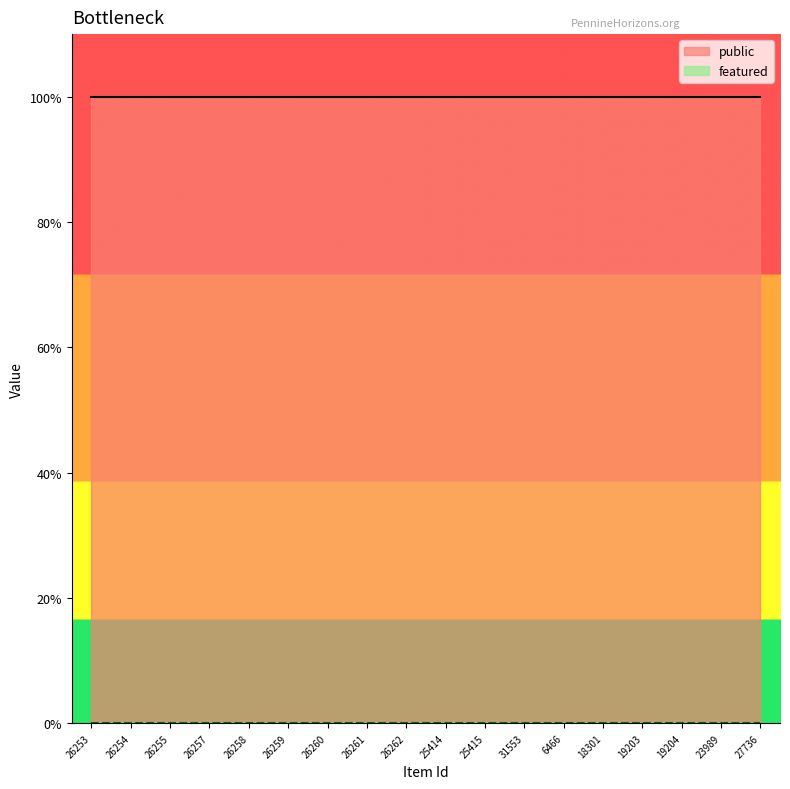

What is the label of the 3rd point from the left?

26255